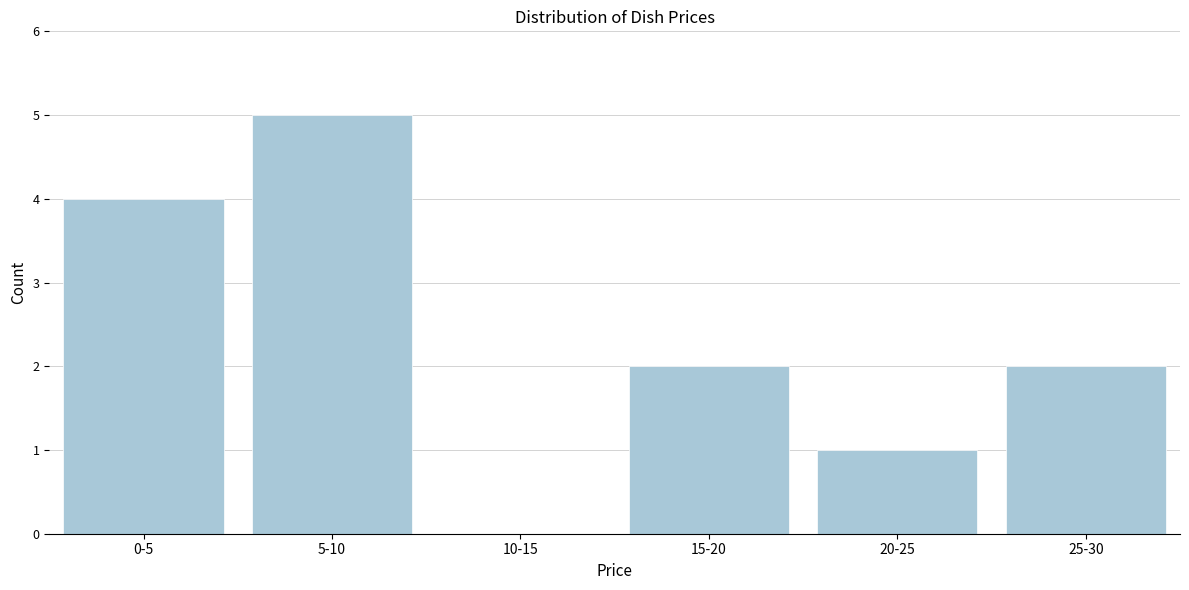

Reading left to right, extract all data points from this chart.

0-5=4	5-10=5	10-15=0	15-20=2	20-25=1	25-30=2